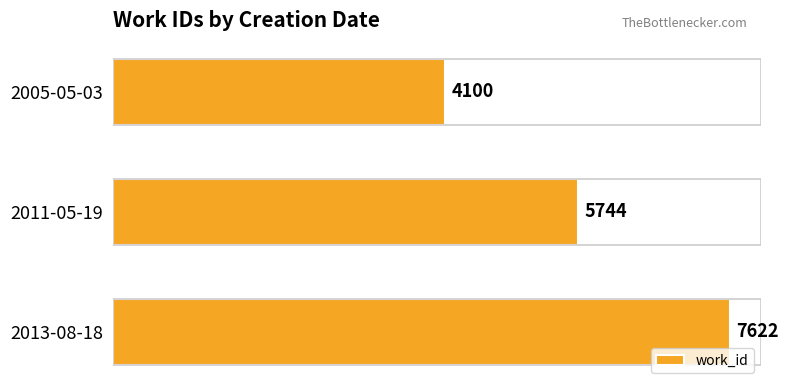

What is the difference between the maximum and second lowest values?

1878